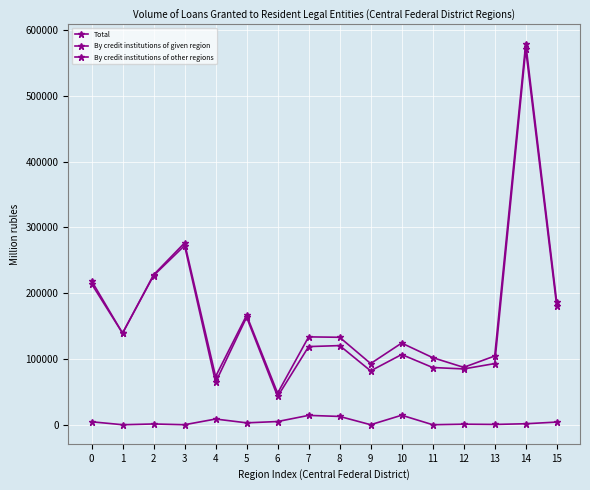

In By credit institutions of other regions, how many points are higher than both neighbors (excluding endpoints)?

5